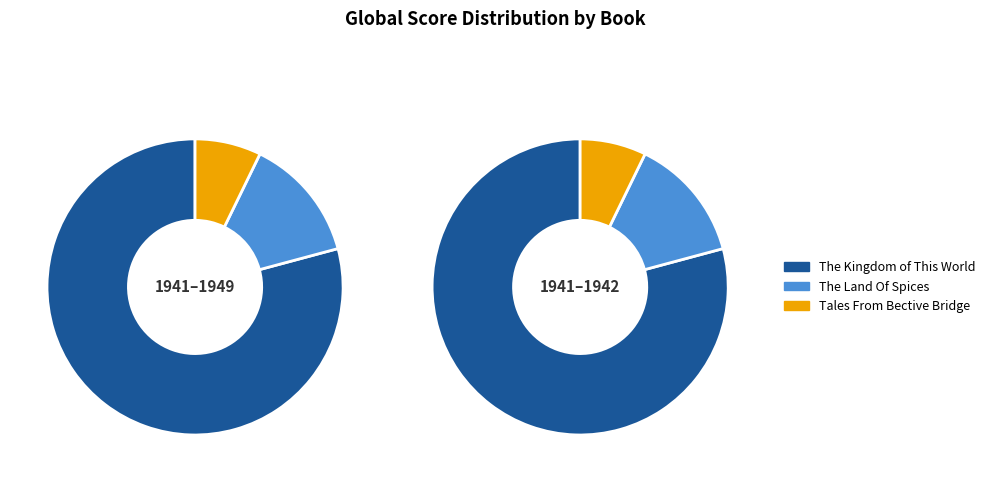

Do Tales From Bective Bridge and The Kingdom of This World together represent more than half of the pie?

Yes